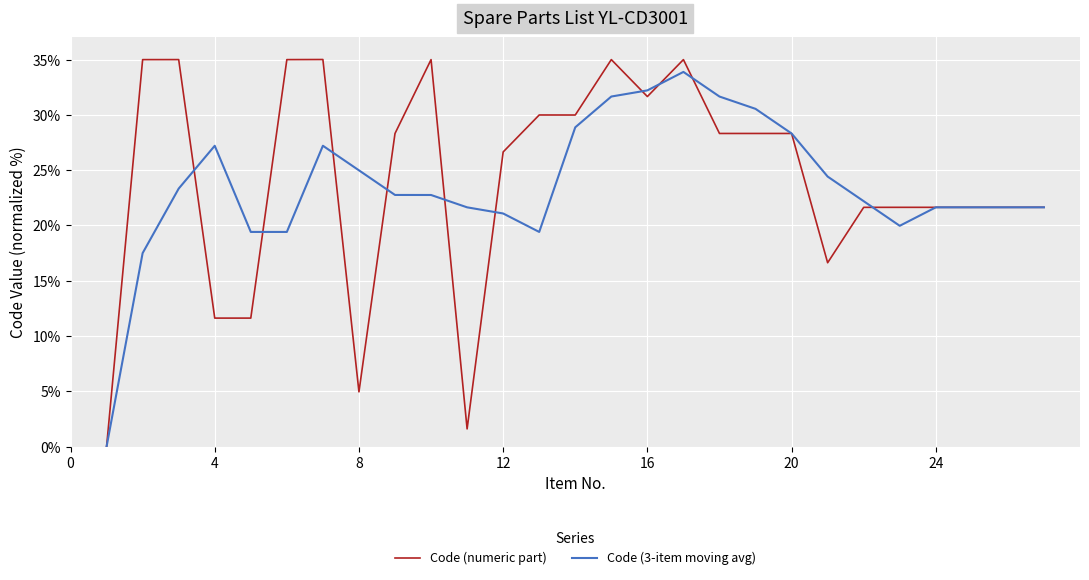

Is this an area chart (filled region under the line)?

No